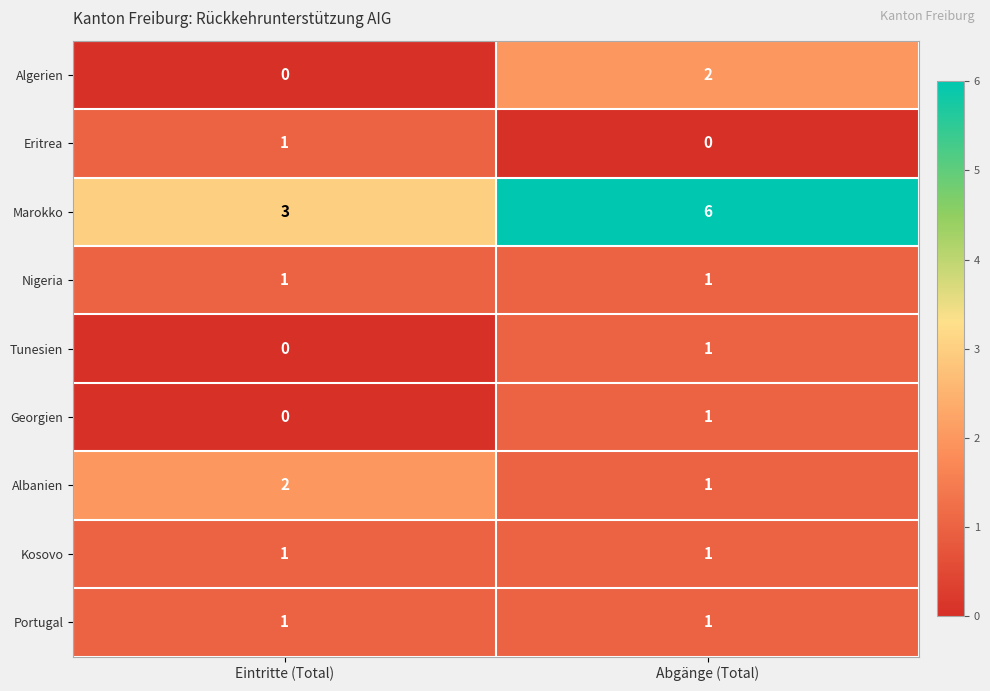

Reading left to right, list all the values displayed in this chart.

Algerien: Eintritte (Total)=0	Abgänge (Total)=2
Eritrea: Eintritte (Total)=1	Abgänge (Total)=0
Marokko: Eintritte (Total)=3	Abgänge (Total)=6
Nigeria: Eintritte (Total)=1	Abgänge (Total)=1
Tunesien: Eintritte (Total)=0	Abgänge (Total)=1
Georgien: Eintritte (Total)=0	Abgänge (Total)=1
Albanien: Eintritte (Total)=2	Abgänge (Total)=1
Kosovo: Eintritte (Total)=1	Abgänge (Total)=1
Portugal: Eintritte (Total)=1	Abgänge (Total)=1